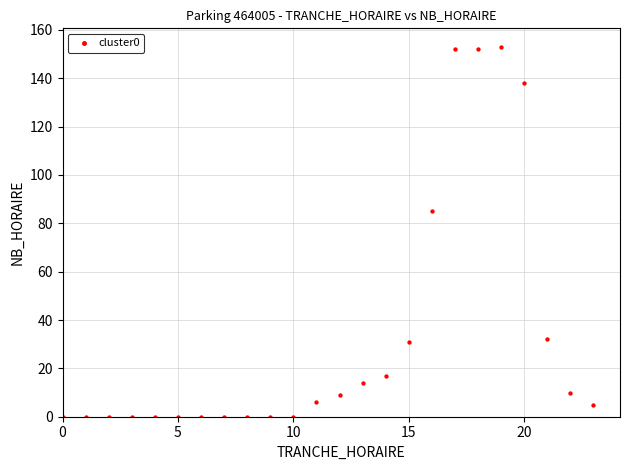

What is the range of Y values (max minus min)?

153